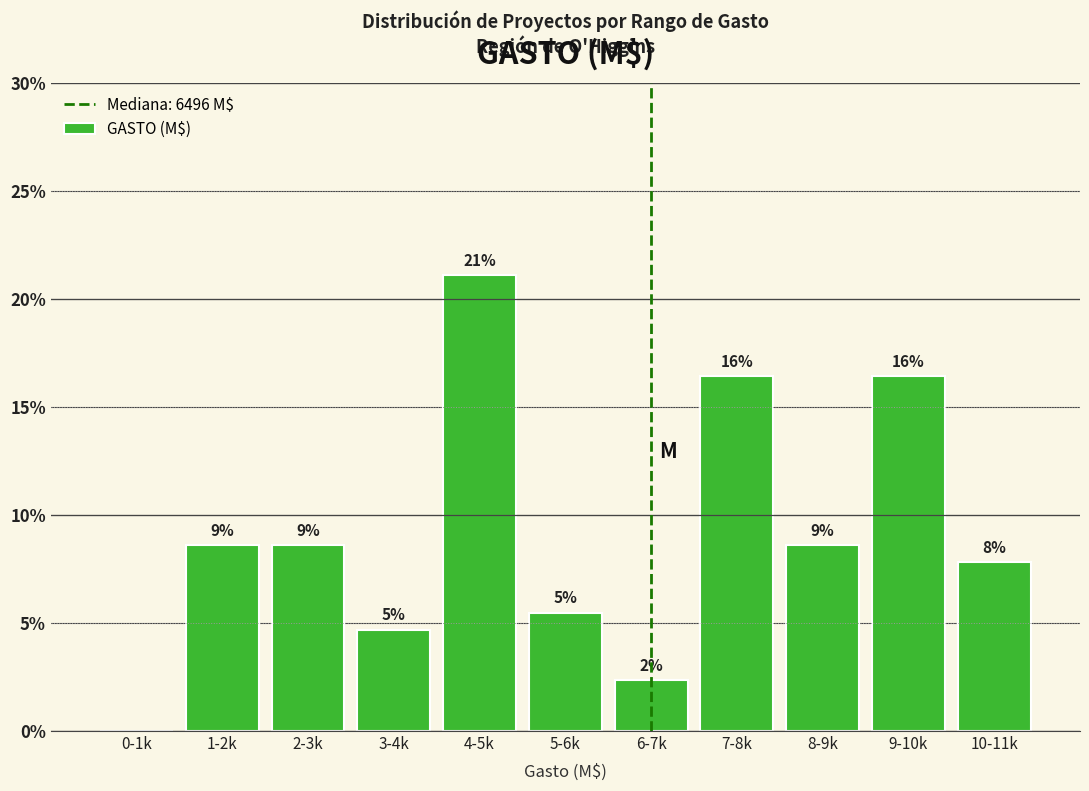

Are the bars horizontal?

No